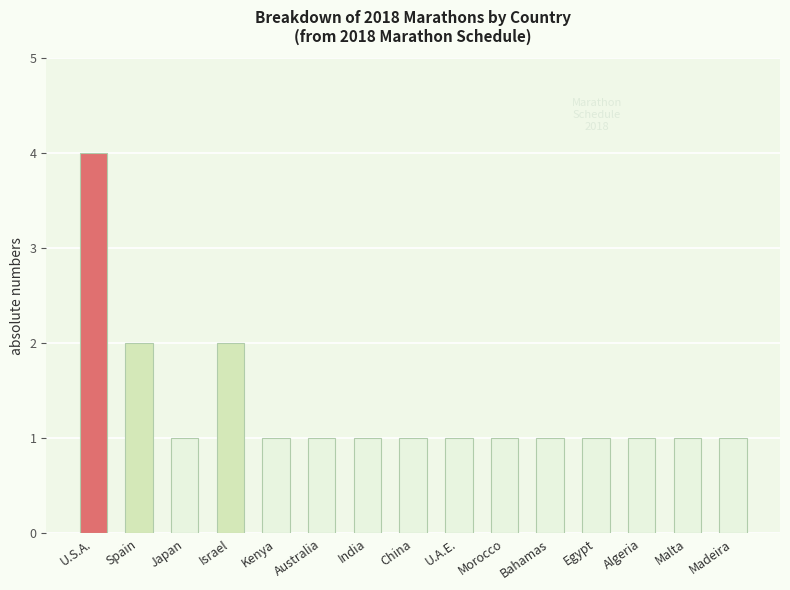

What is the smallest value displayed?

1